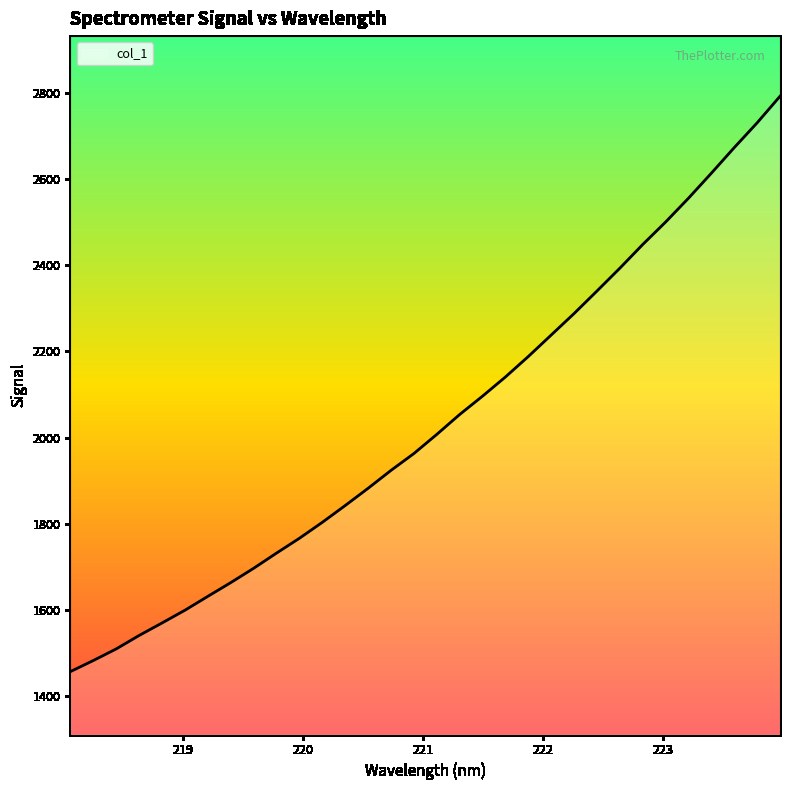

What is the maximum value shown in the chart?

2791.4